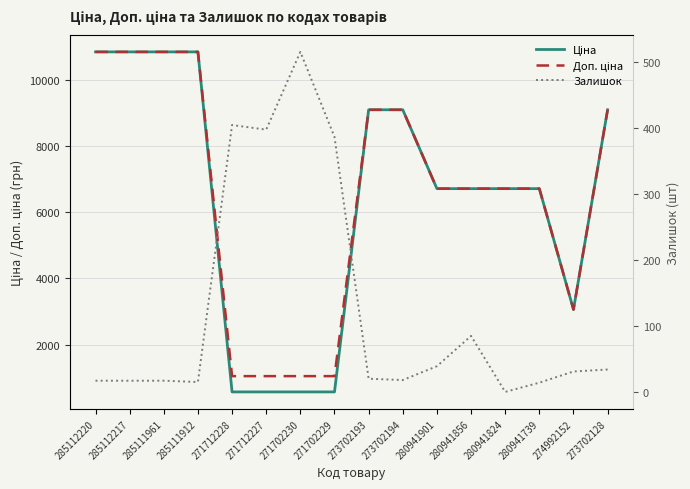

True or false: Доп. ціна and Ціна cross at least once.

False